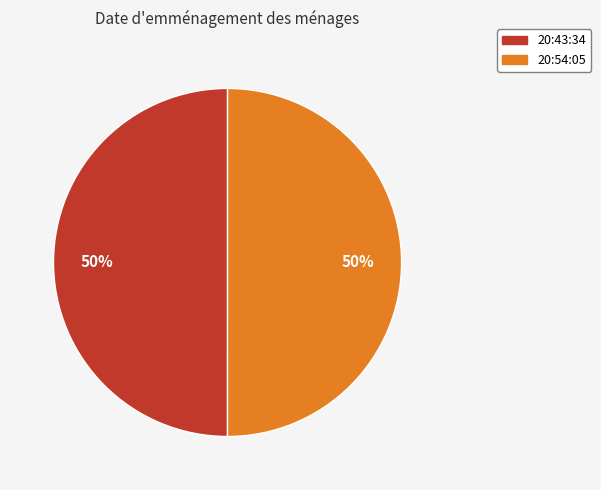

To the nearest percent, what is the average slice percentage?

50%